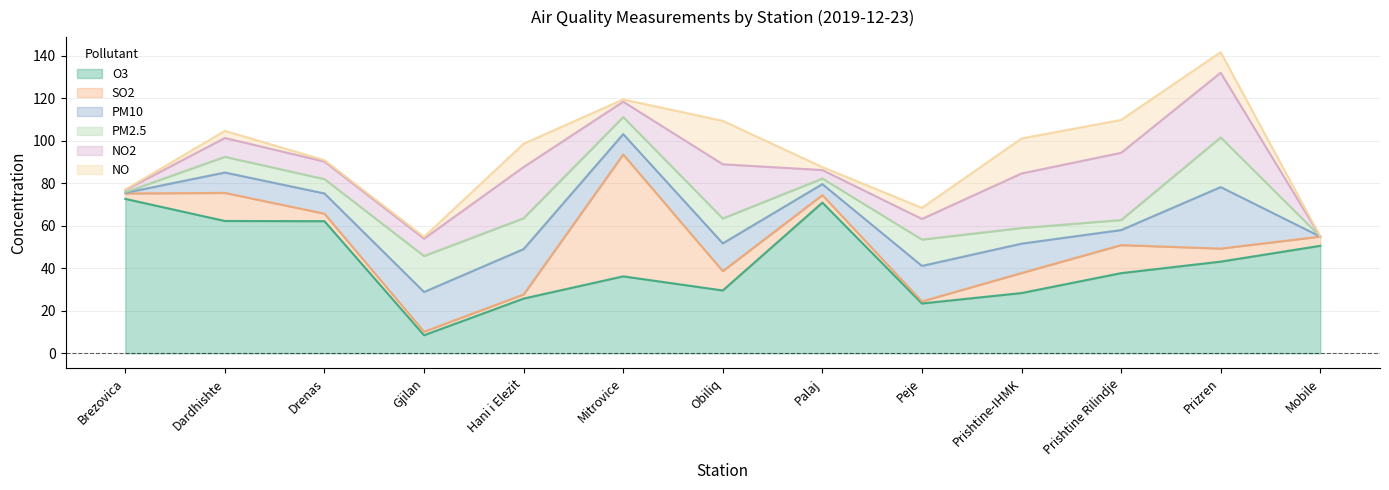

At which label is NO2 closest to 15?

Peje